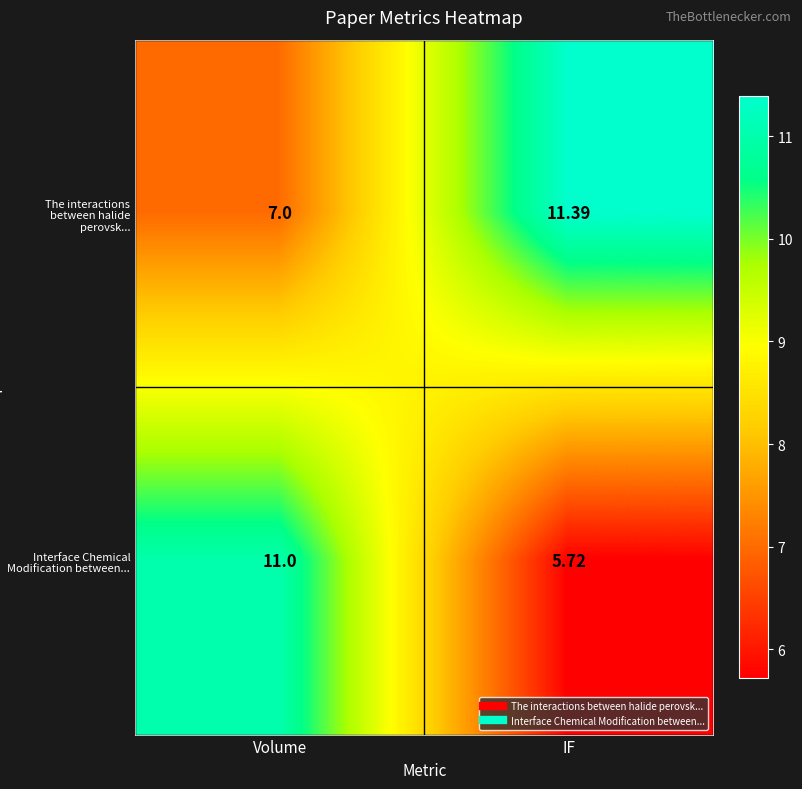

At which category is the sum across all series the highest?

Volume